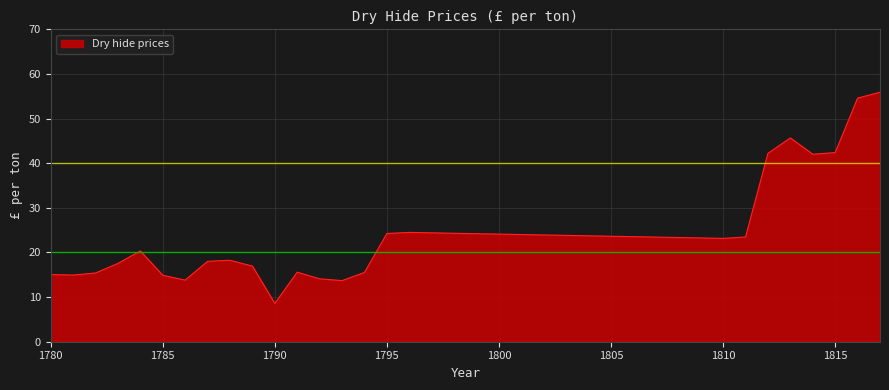

What is the smallest value displayed?

8.6